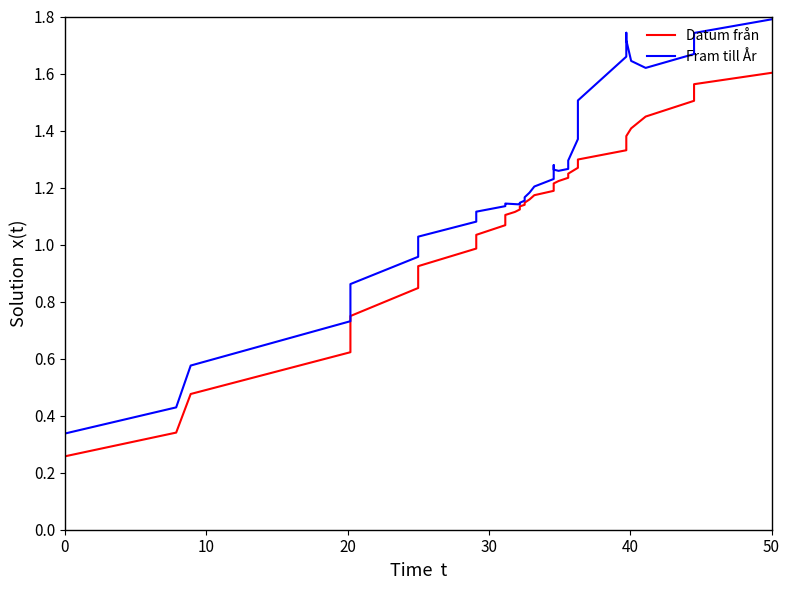

What are all the series names shown in the legend?

Datum från, Fram till År